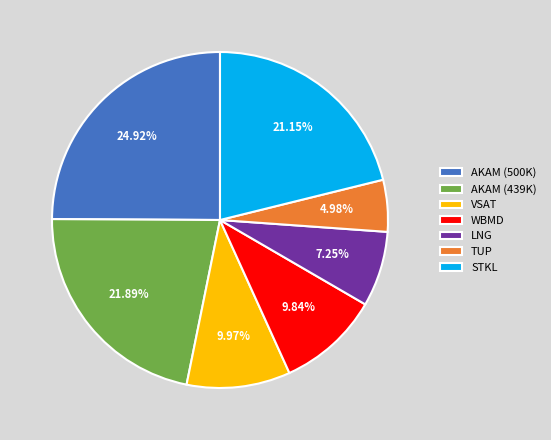

Approximately how many times larger is the value at WBMD compared to VSAT?

1.0